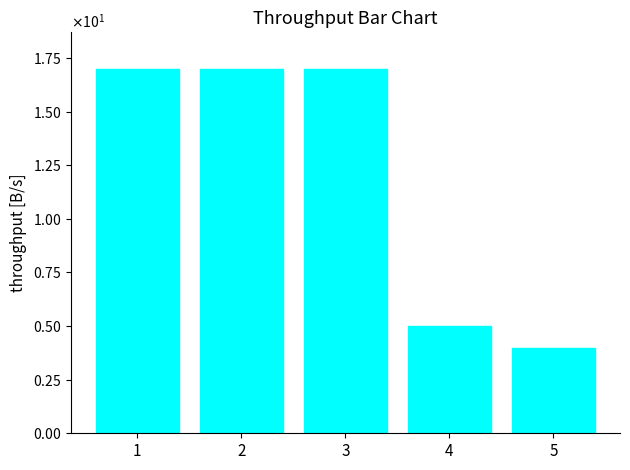

List the labels in order of value, smallest first.

5, 4, 1, 2, 3